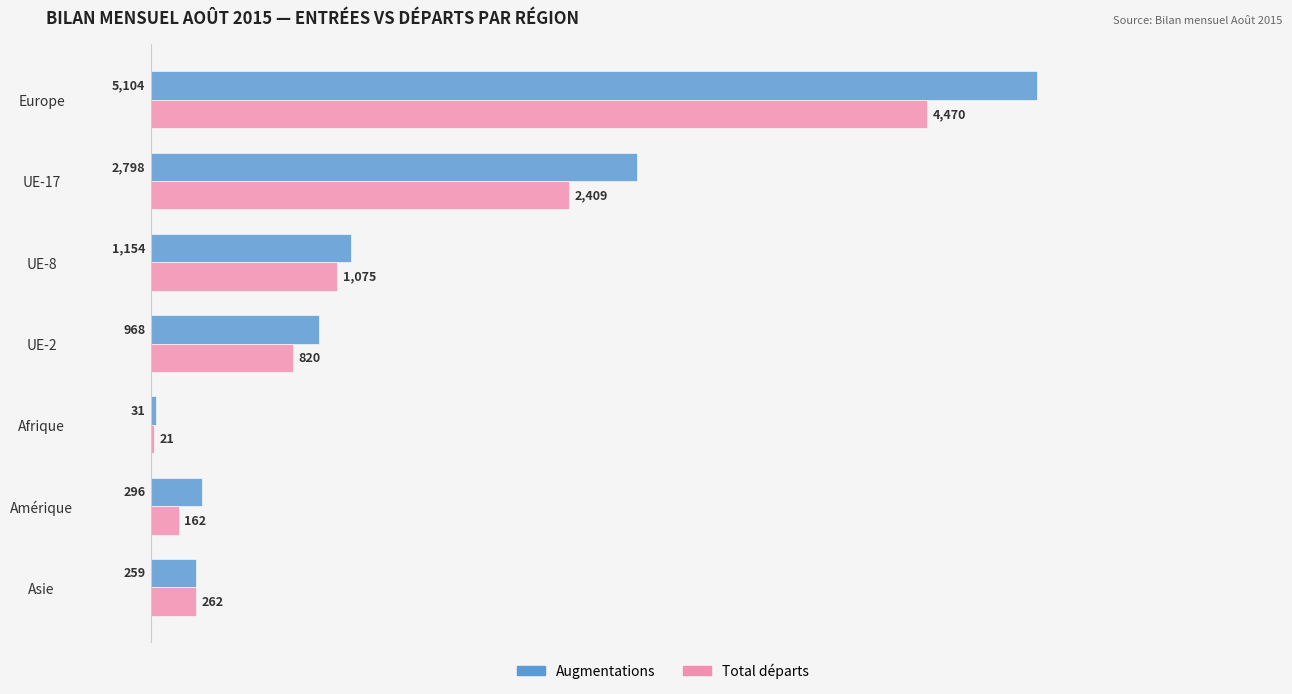

The Total départs series shows 257 at UE-2. True or false?

False